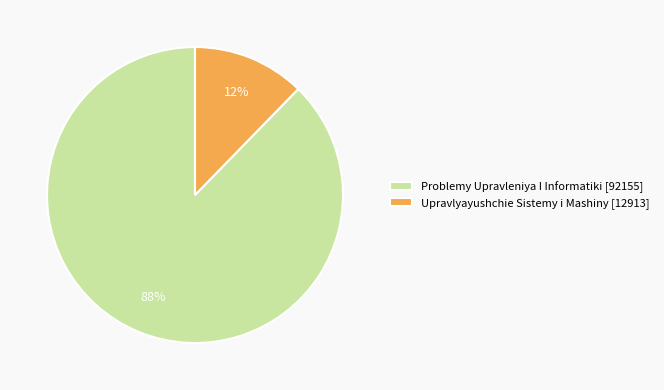

The Problemy Upravleniya I Informatiki slice represents 74% of the pie. True or false?

False